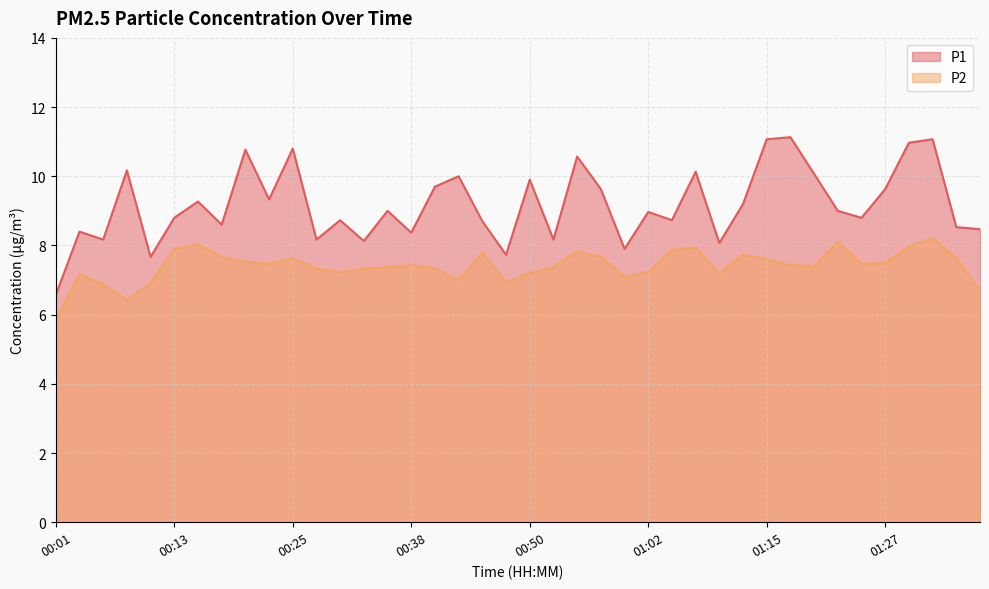

How many distinct data groups are displayed?

2